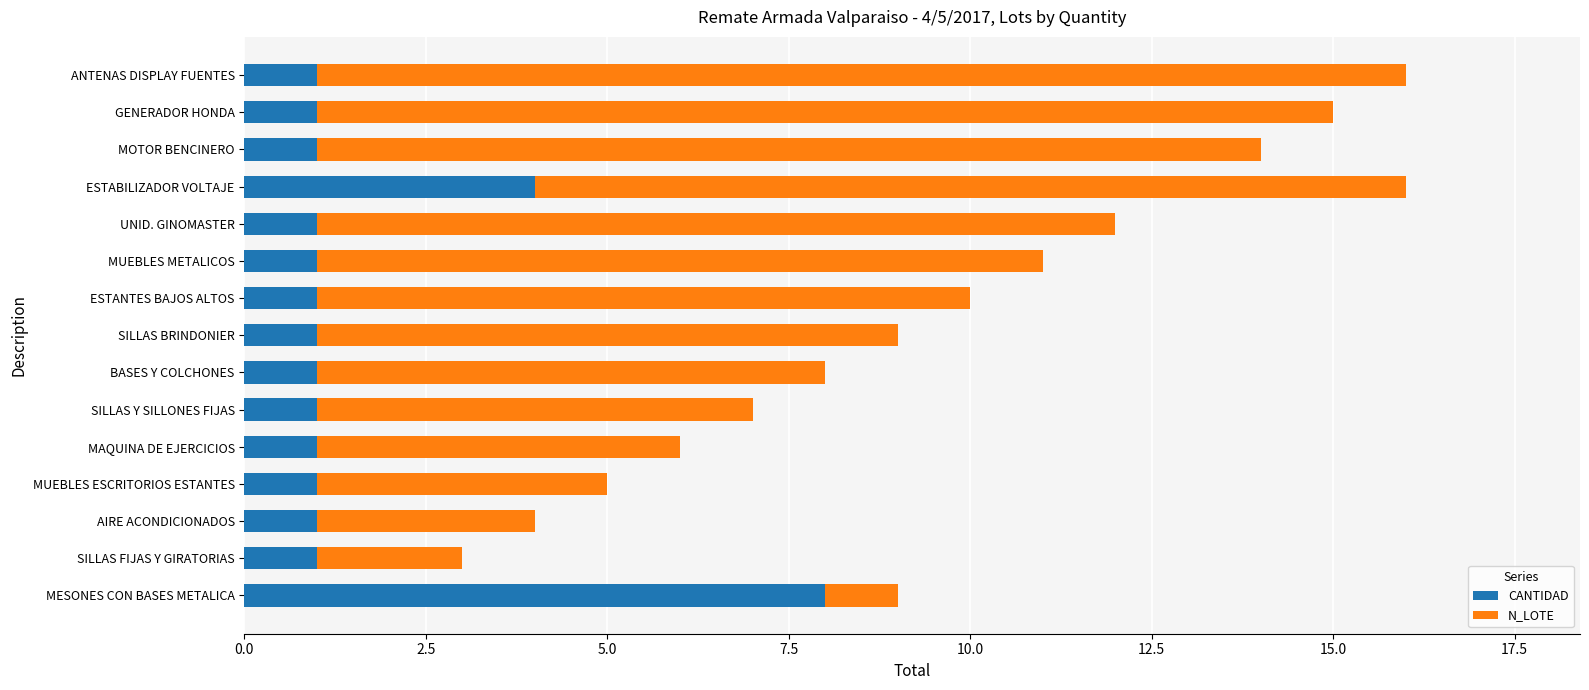

What is the sum of all CANTIDAD values?

25